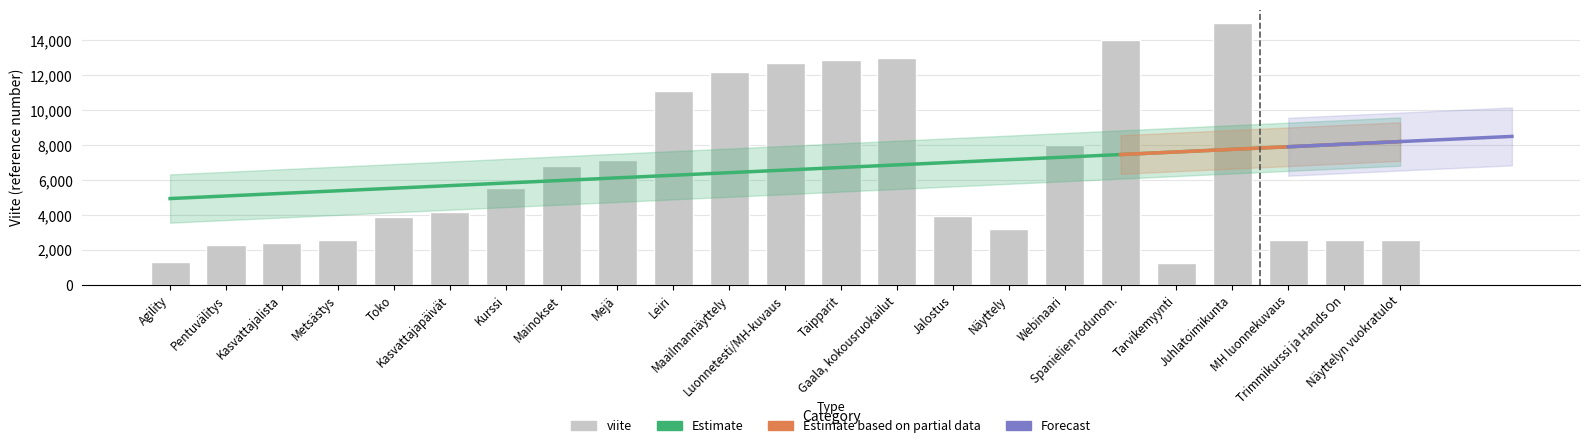

What is the label of the 17th bar from the left?

Webinaari